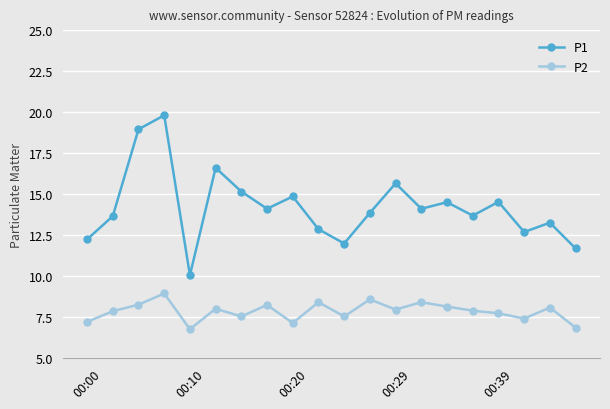

What is the difference between the second highest and second lowest values in the P2 series?

1.7